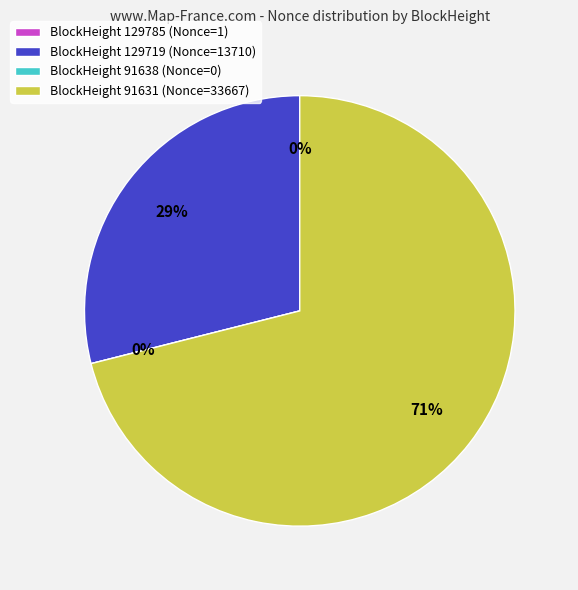

What is the change in value from 91638 to 91631?

+33667